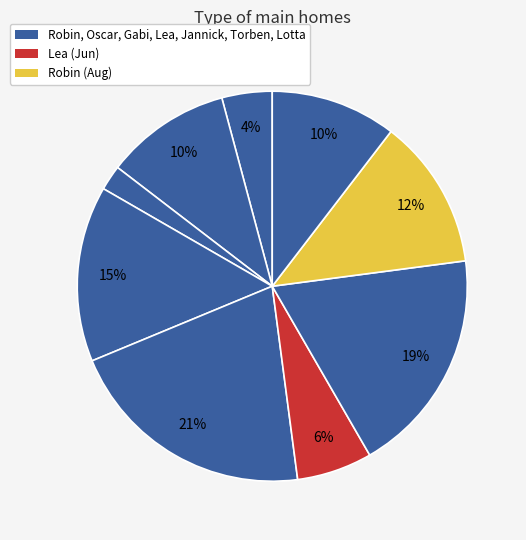

Is there a majority slice in this chart?

No